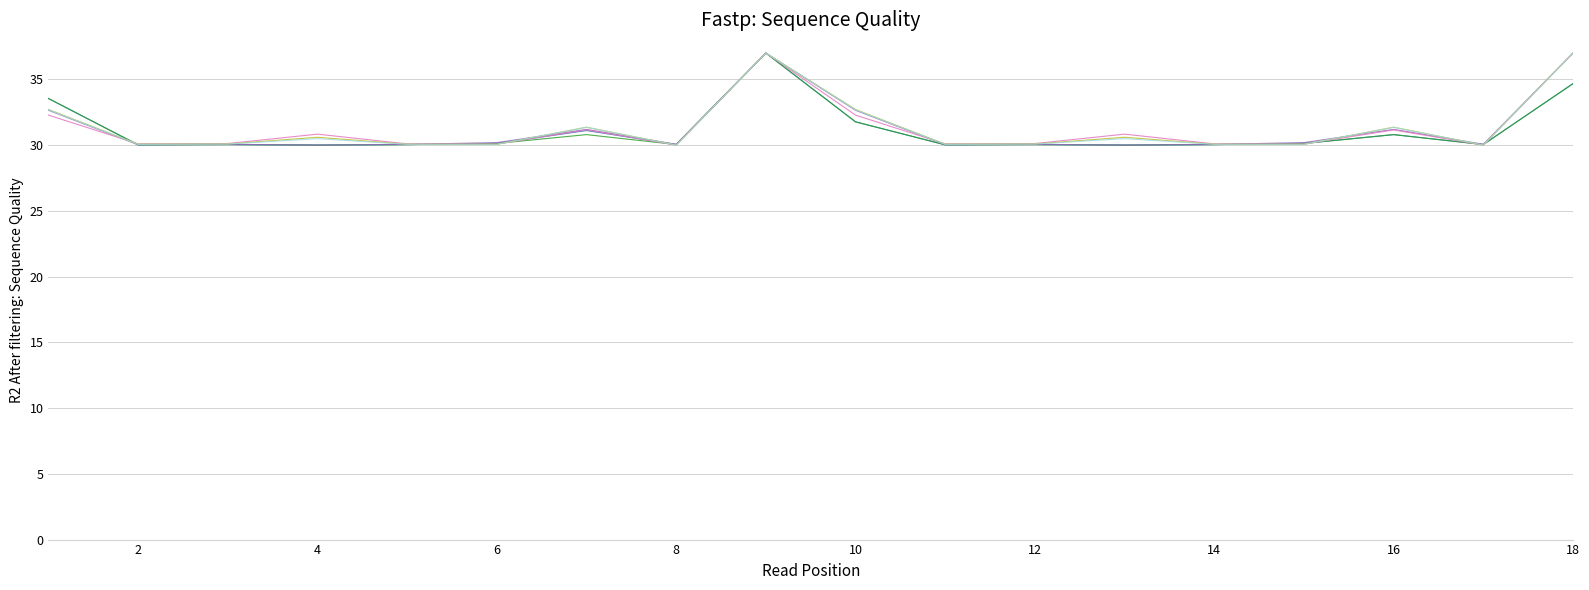

What is the minimum value shown in the chart?

30.0